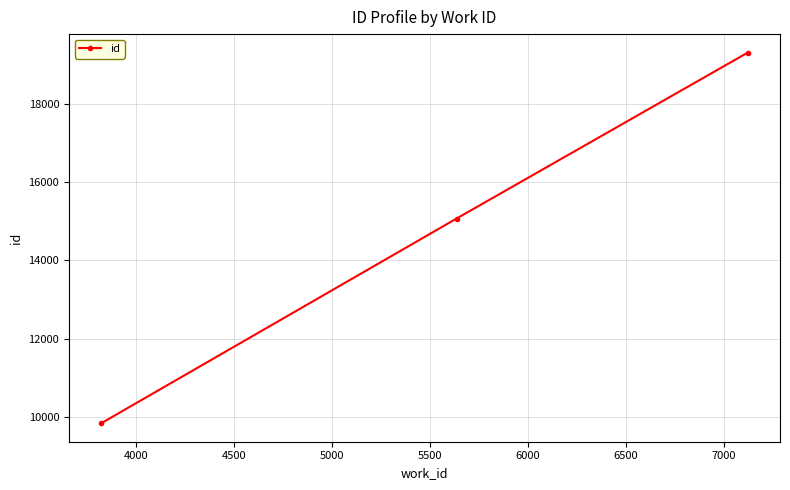

What is the minimum value shown in the chart?

9850